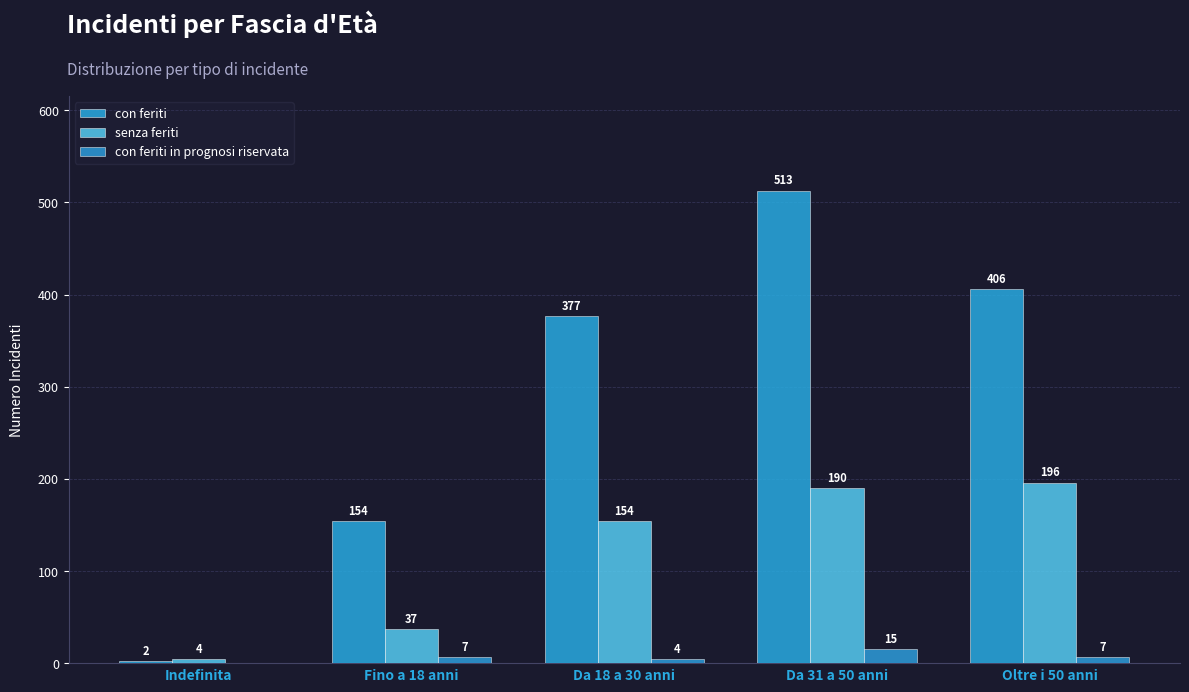

Which label corresponds to the largest value in the chart?

Da 31 a 50 anni